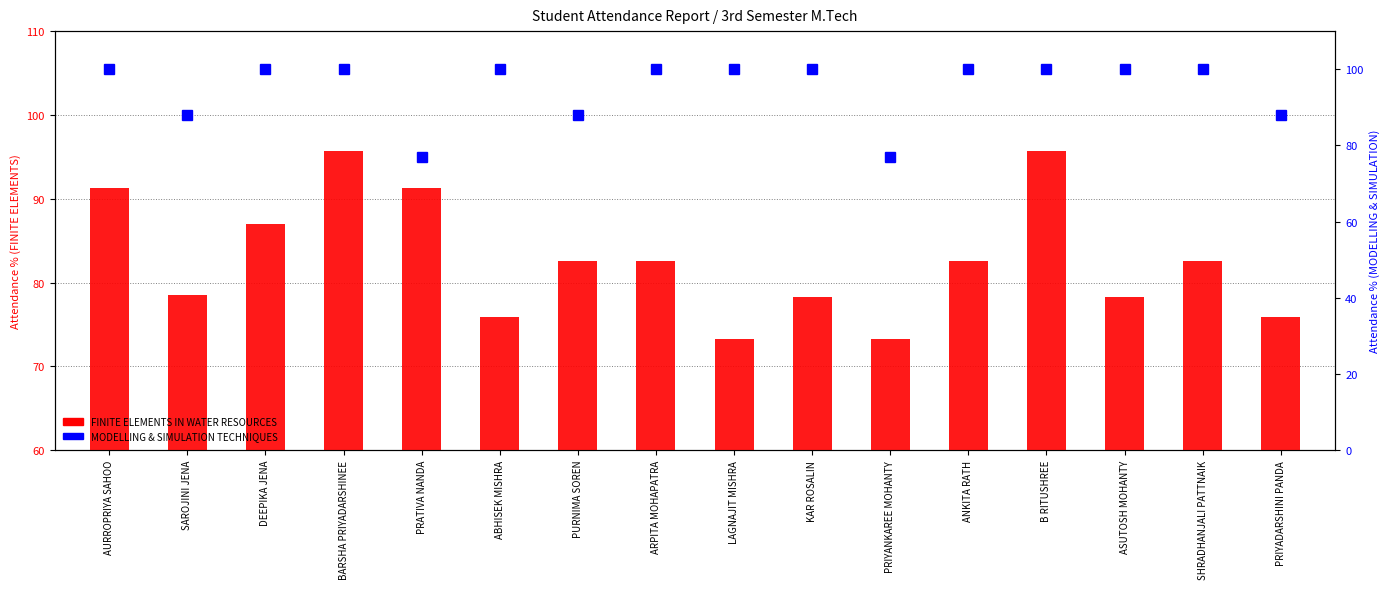

What is the total value across all series at PRIYADARSHINI PANDA?

163.9